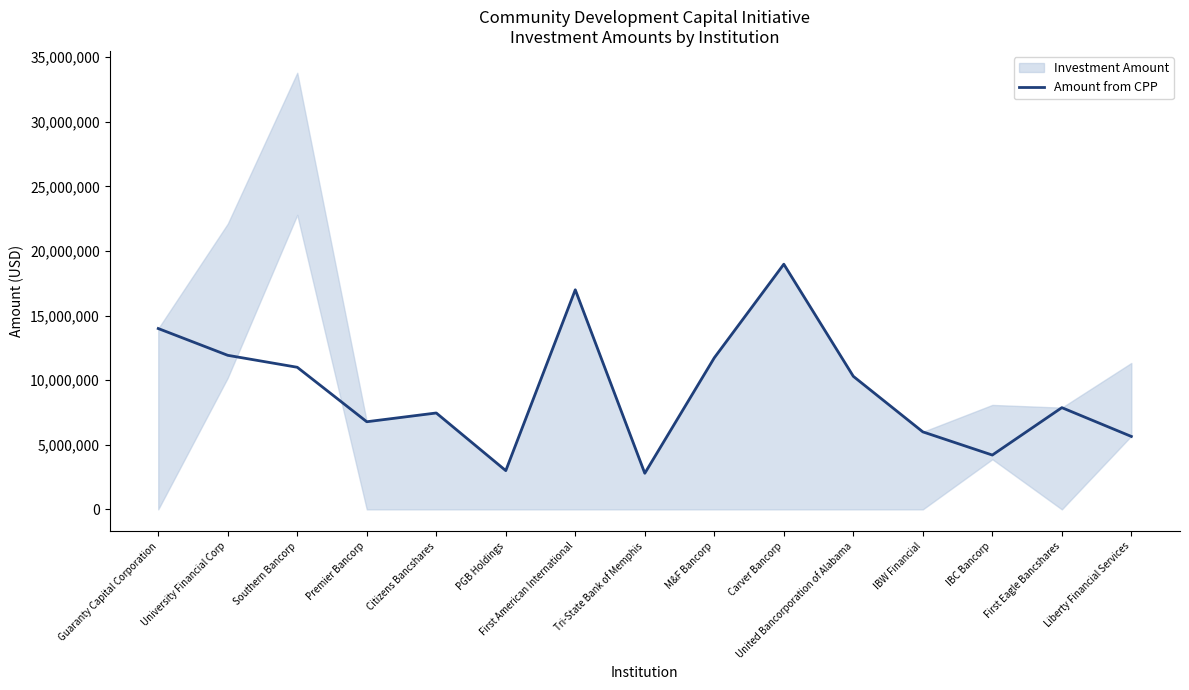

Read the value at First Eagle Bancshares, to the nearest 50.

7875000